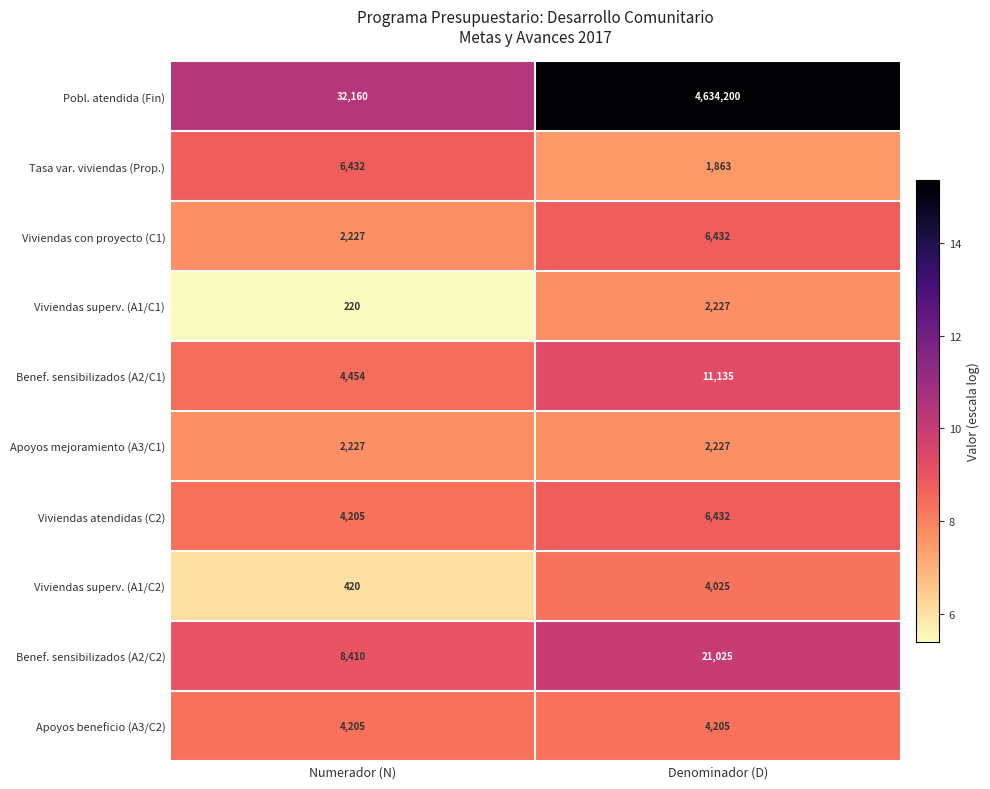

Read the Tasa var. viviendas (Prop.) value at Denominador (D).

1863